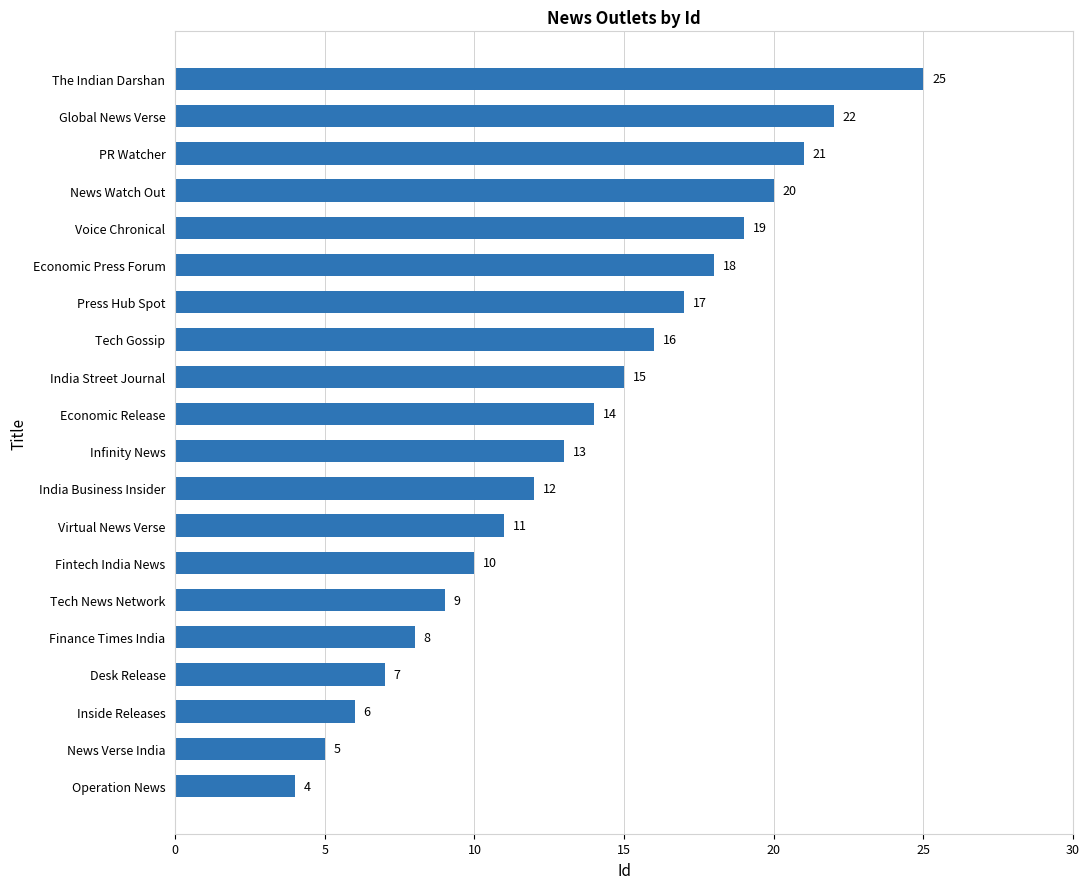

Approximately how many times larger is the value at Fintech India News compared to News Verse India?

2.0